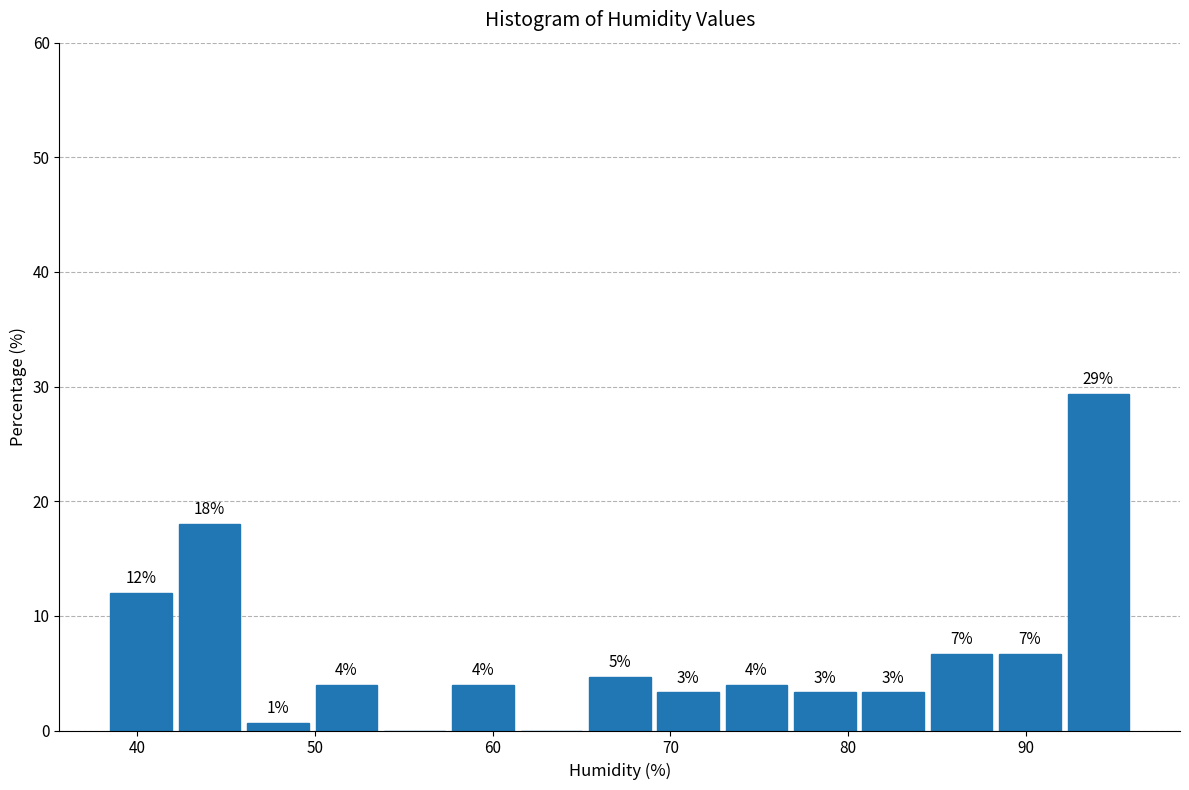

Read against the x-axis, roughly where is the centre of the tallest bar?

94